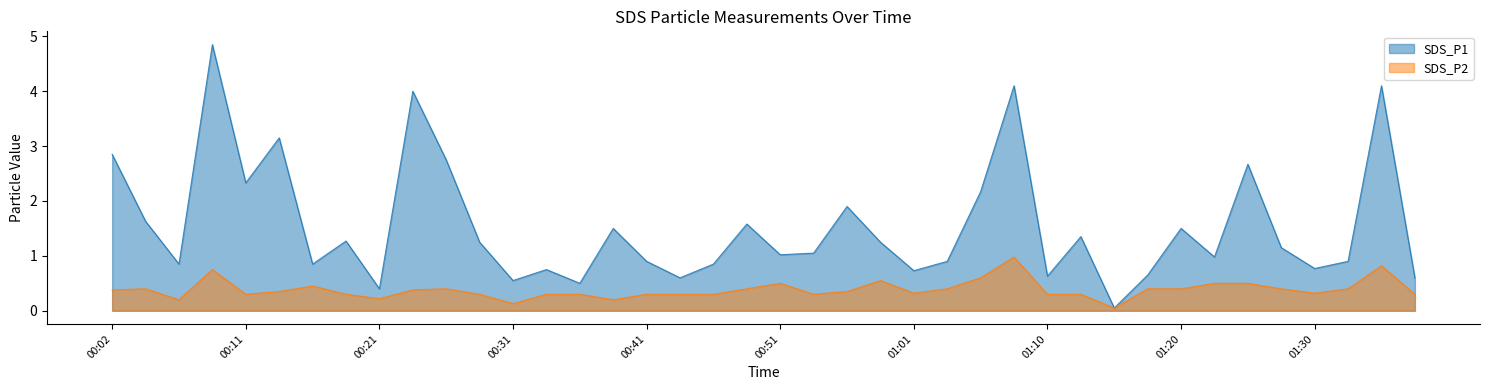

Rank the series by their maximum value, from highest to lowest.

SDS_P1, SDS_P2